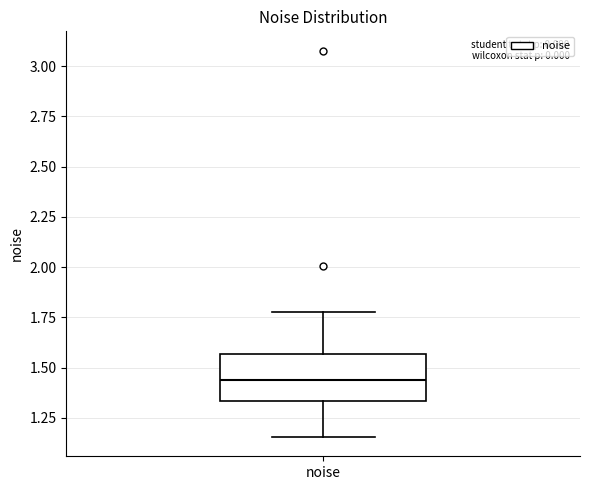

Read this box plot against the y-axis: the position of the median line, the range covered by the box, and the ends of both whiskers. The values are not printed on the chart, so give them approximately, as read against the axis.

median 1.45, box 1.35 to 1.55, whiskers 1.15 to 1.80